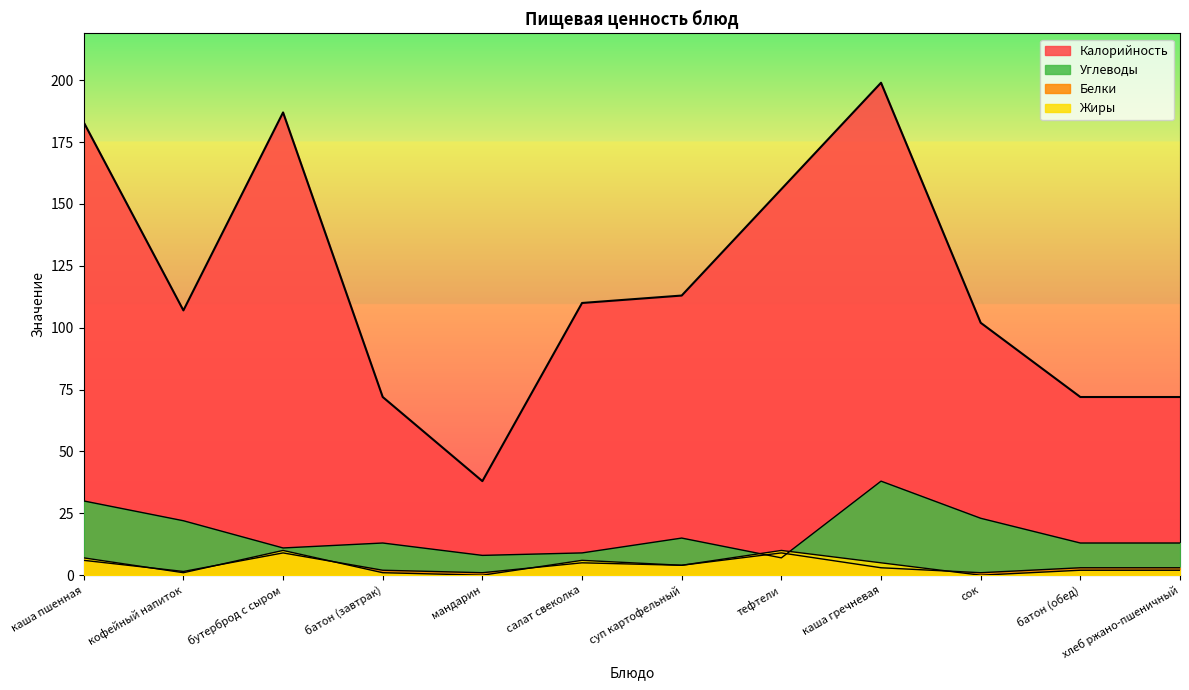

At which label is Калорийность closest to 118?

суп картофельный